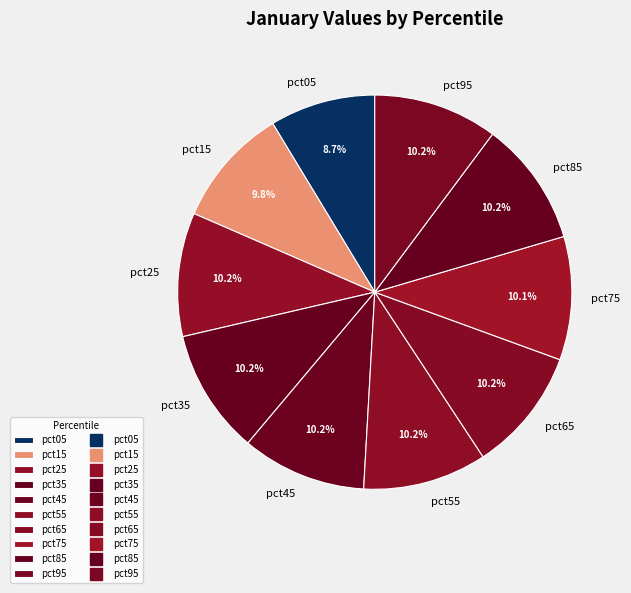

Which slice is the smallest?

pct05